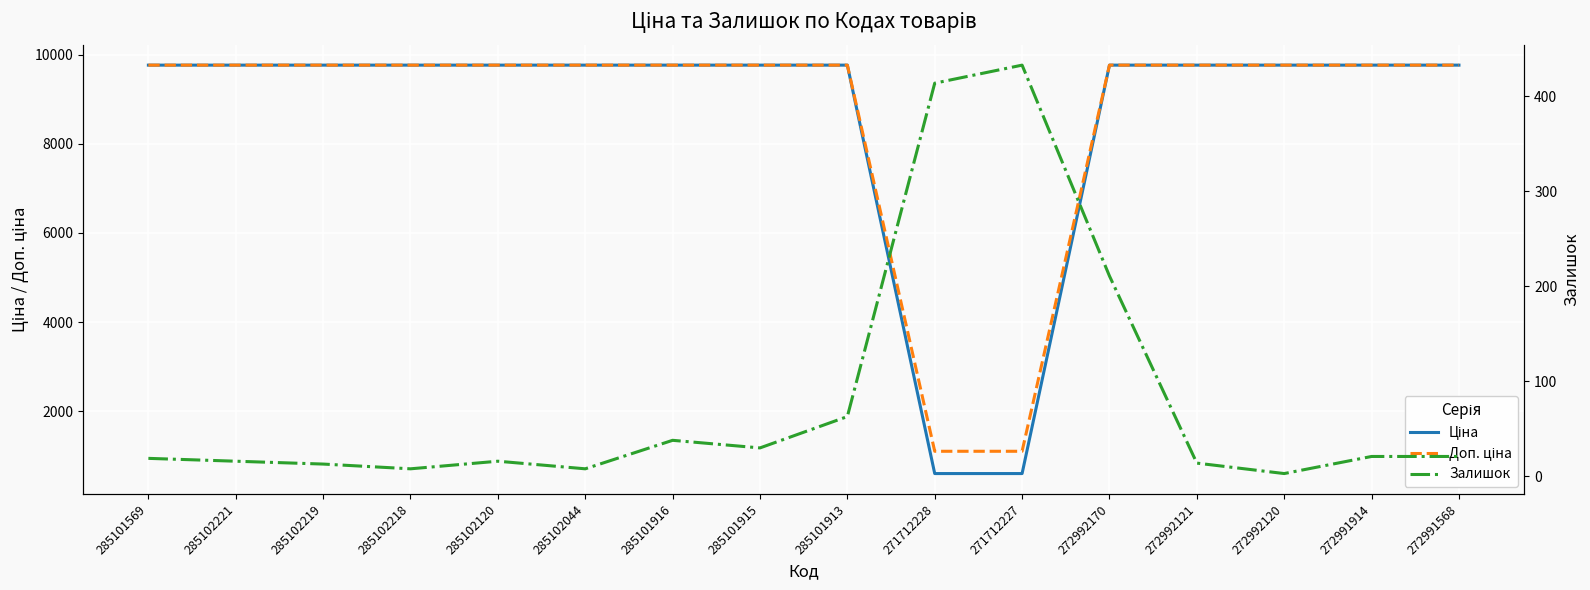

Which has a higher value, 271712228 or 285102120?

285102120